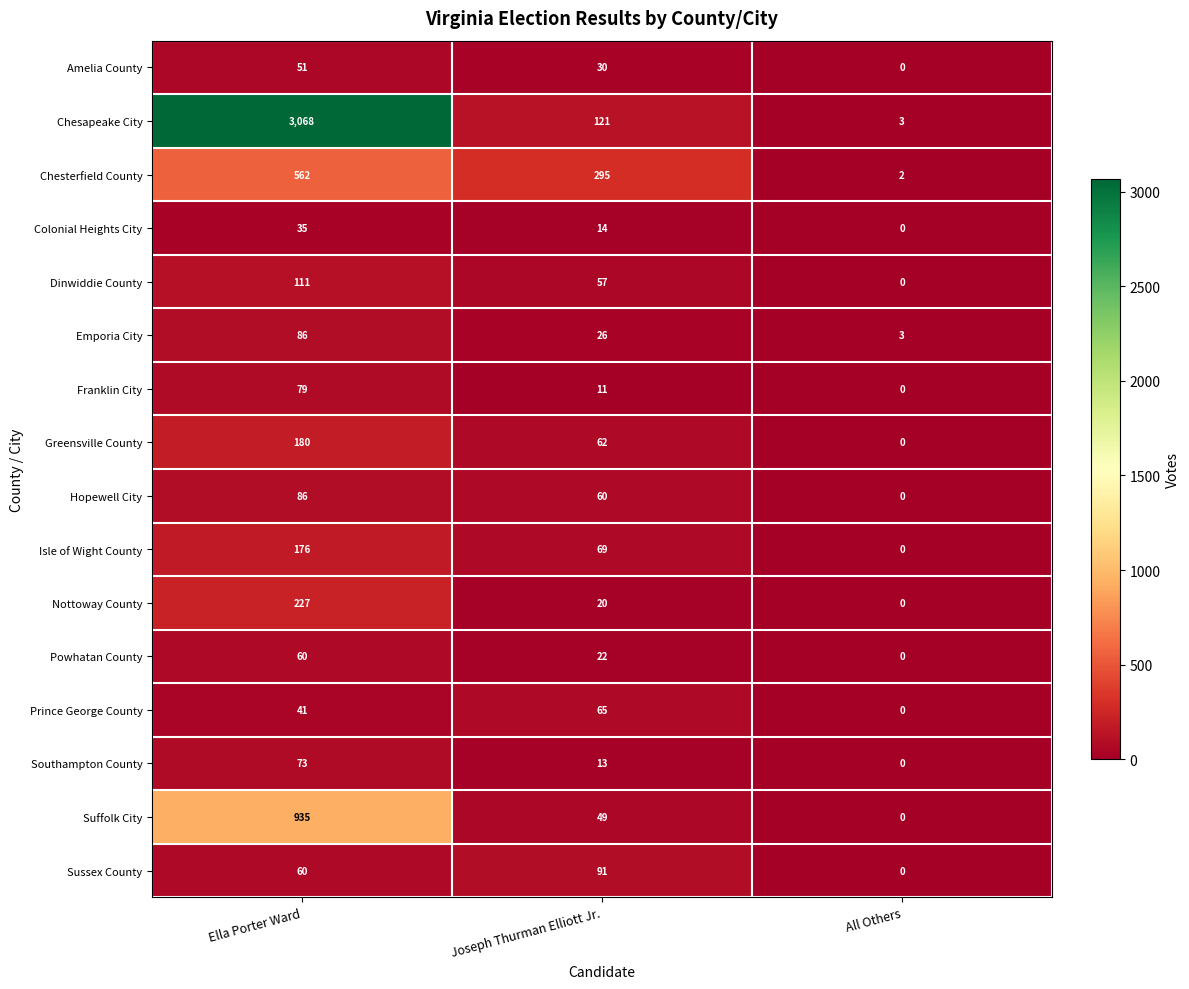

At which category is the sum across all series the highest?

Ella Porter Ward